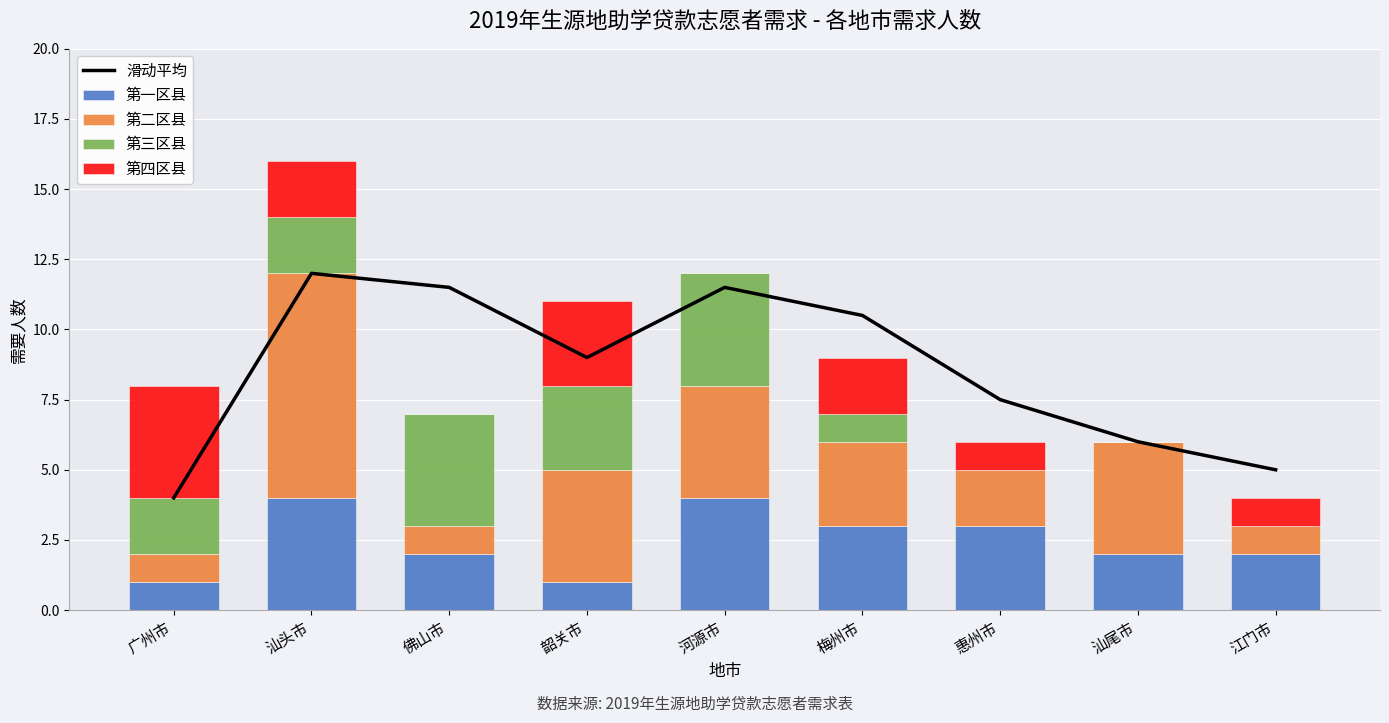

List the series in order of their peak value, lowest first.

第一区县, 第三区县, 第四区县, 第二区县, 滑动平均